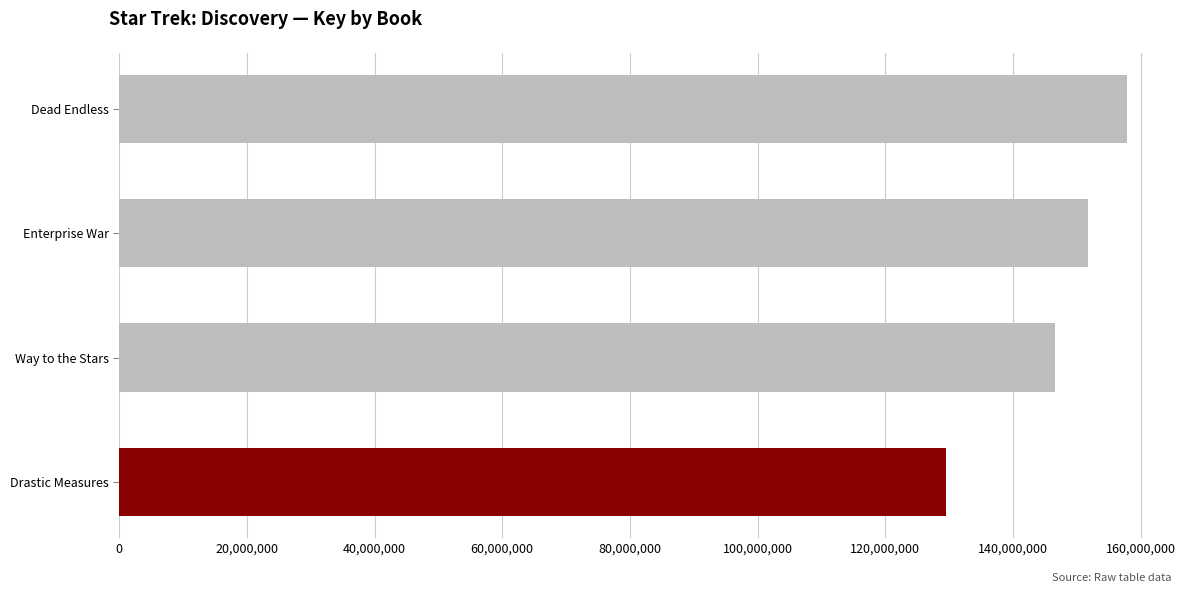

Reading top to bottom, transcribe all the data shown in this chart.

Dead Endless=157903679	Enterprise War=151734846	Way to the Stars=146579307	Drastic Measures=129559658